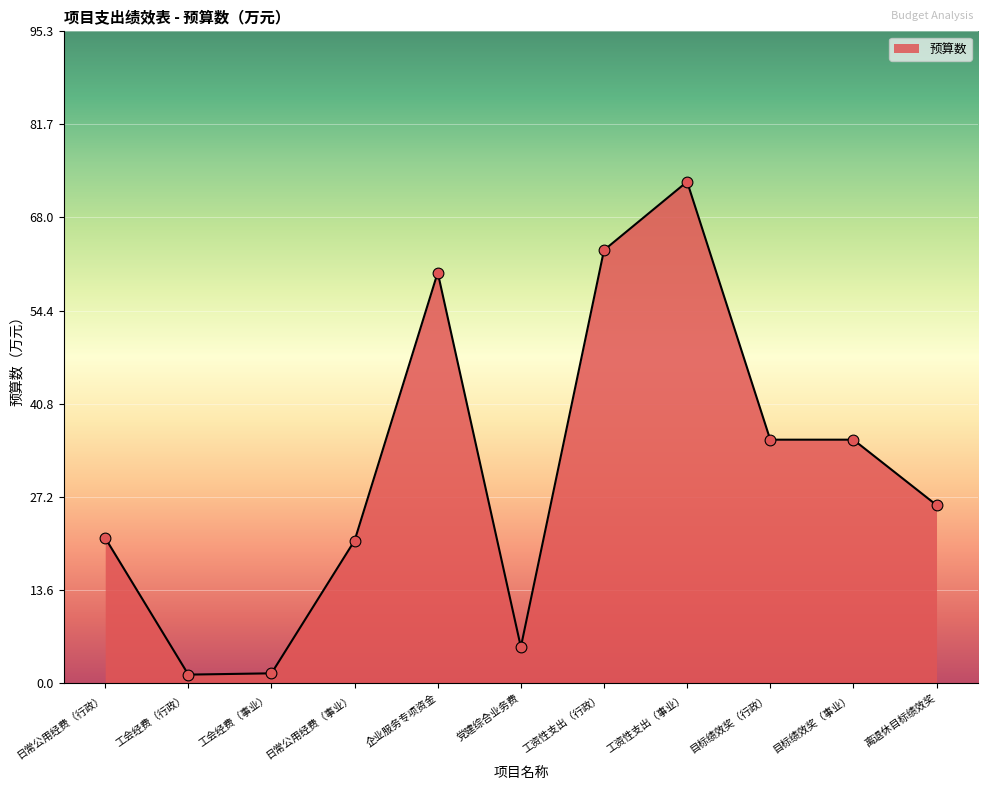

Which has a higher value, 工资性支出（行政） or 日常公用经费（事业）?

工资性支出（行政）